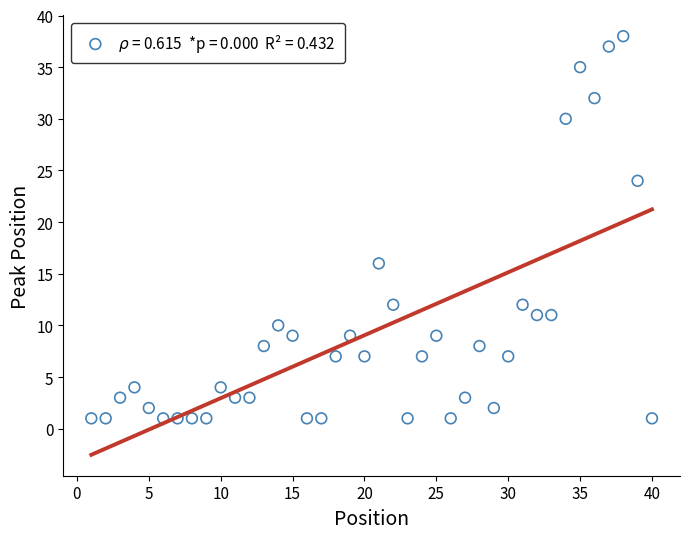

What Y value in the scatter plot is closest to 19?

16